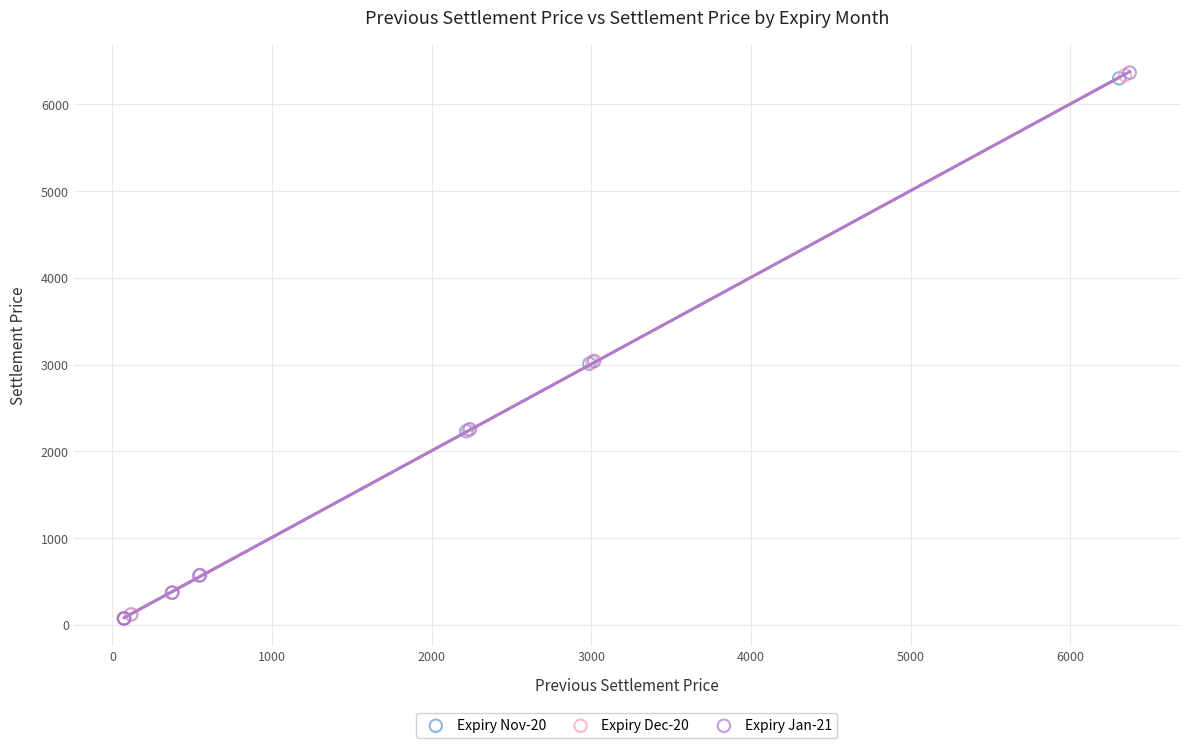

What are all the series names shown in the legend?

Expiry Nov-20, Expiry Dec-20, Expiry Jan-21